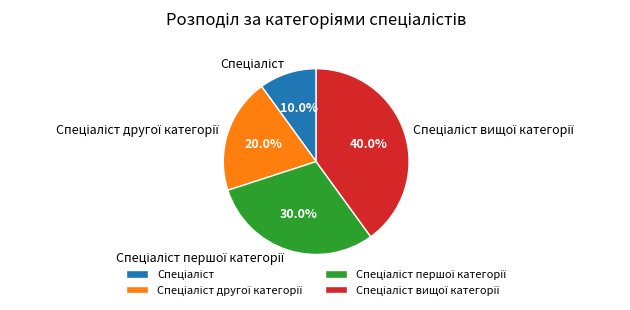

Is there any slice that represents more than half of the pie?

No